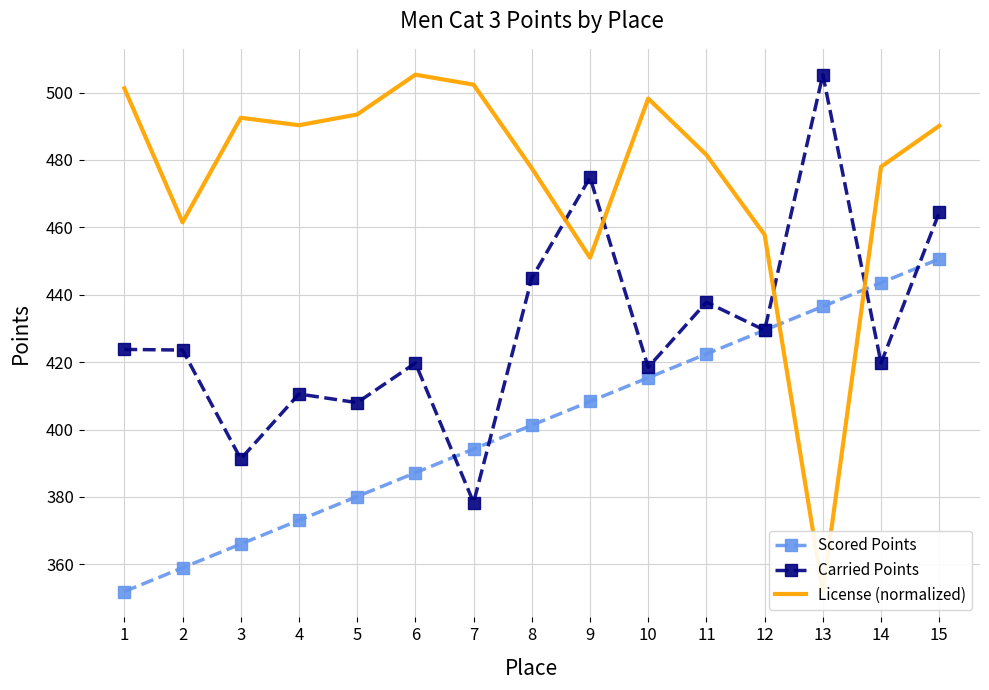

Reading left to right, extract all data points from this chart.

Scored Points: 1=351.9	2=359.0	3=366.0	4=373.1	5=380.1	6=387.2	7=394.2	8=401.3	9=408.3	10=415.4	11=422.4	12=429.5	13=436.5	14=443.6	15=450.6
Carried Points: 1=423.8	2=423.6	3=391.3	4=410.6	5=408.0	6=419.7	7=378.4	8=444.9	9=474.8	10=418.5	11=437.8	12=429.5	13=505.3	14=419.7	15=464.4
License (normalized): 1=501.3	2=461.5	3=492.5	4=490.3	5=493.5	6=505.3	7=502.3	8=477.6	9=451.0	10=498.2	11=481.5	12=457.8	13=351.9	14=478.0	15=490.1